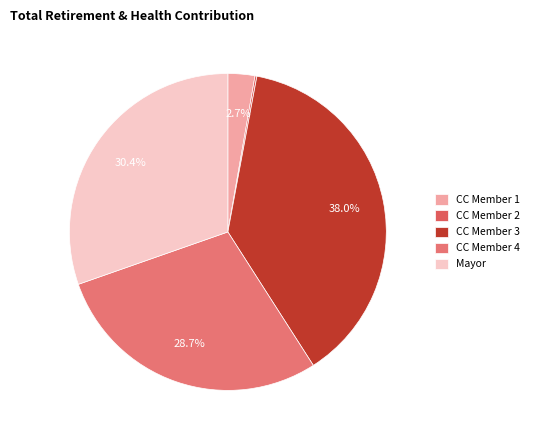

How many slices are in this pie chart?

5